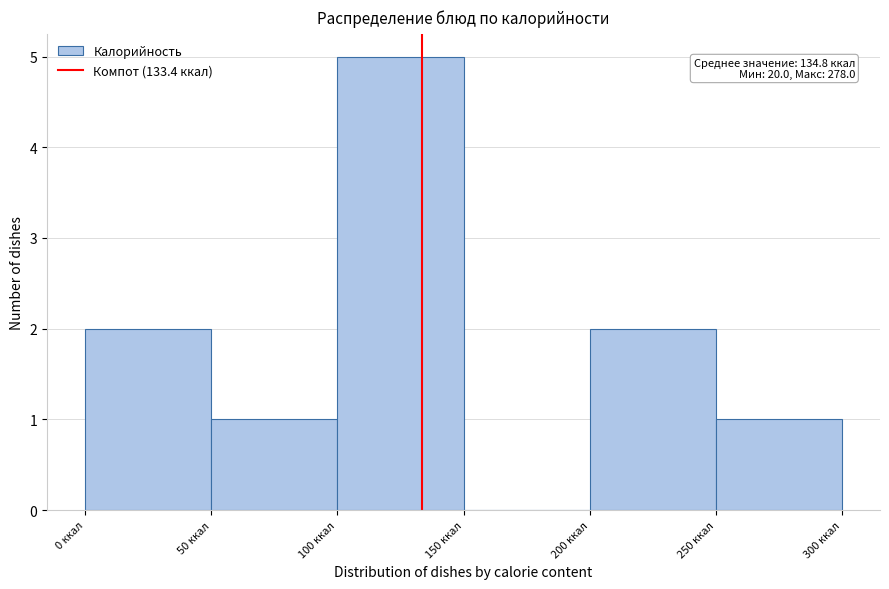

Which range on the x-axis has the tallest bar?

100 to 150